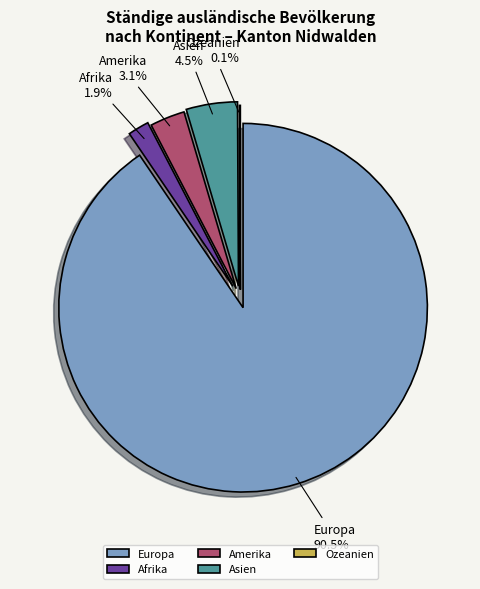

The Ozeanien slice represents 15% of the pie. True or false?

False